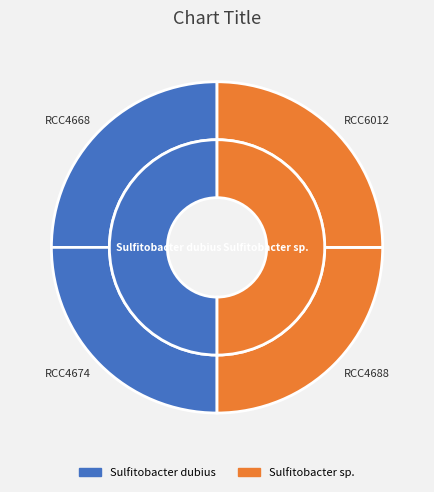

Count the number of slices in the pie.

2